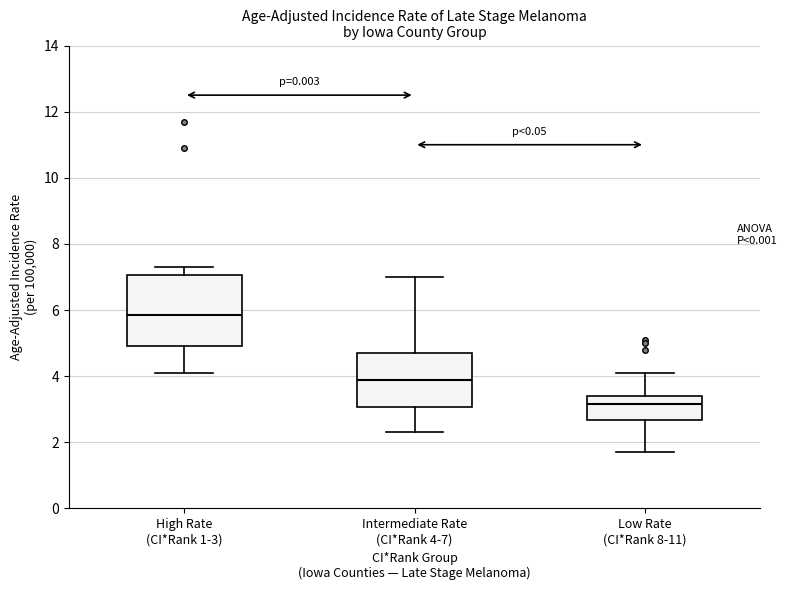

Which box is the tallest, from its lower edge to its upper edge?

High Rate (CI*Rank 1-3)